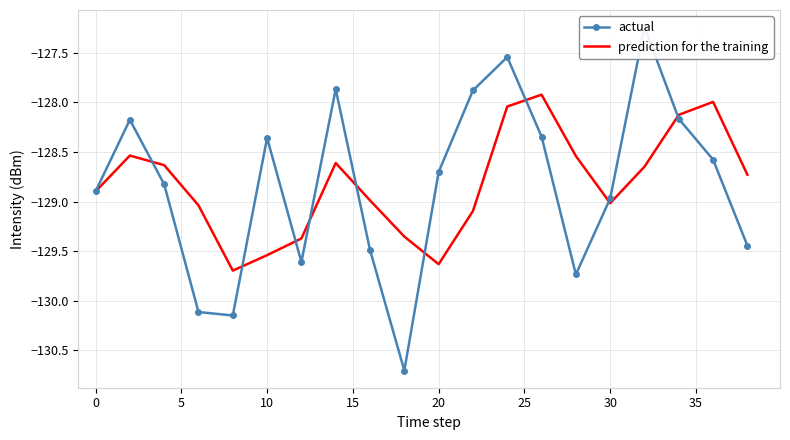

The prediction for the training series shows -128.9 at 0. True or false?

True